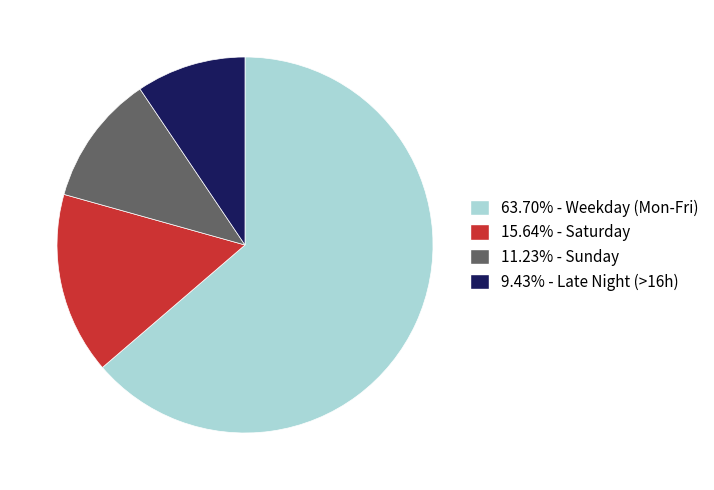

Is there a majority slice in this chart?

Yes